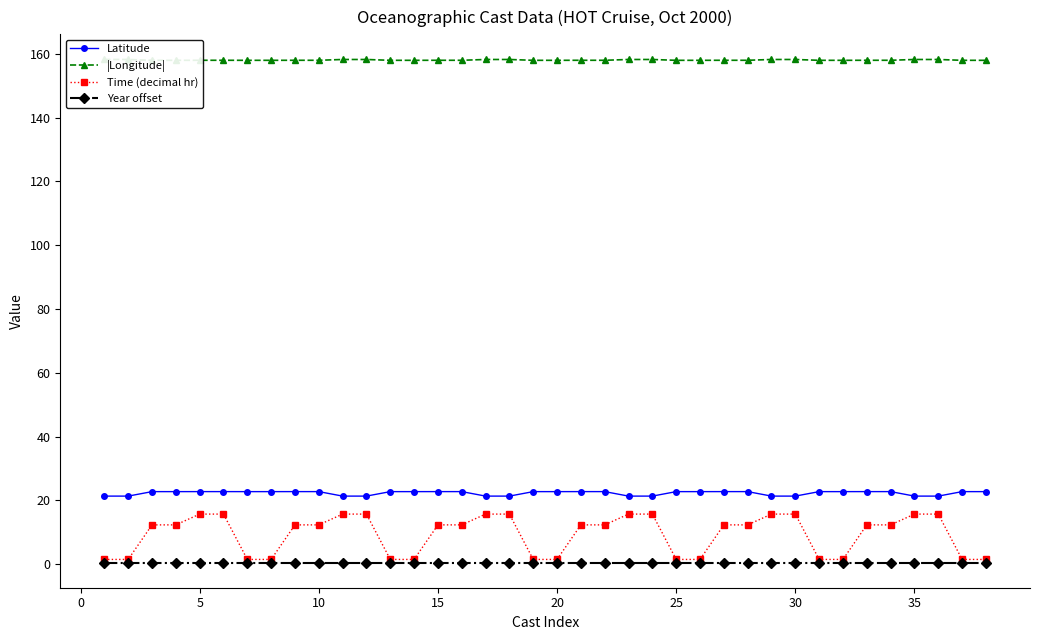

True or false: Year offset and Latitude cross at least once.

False